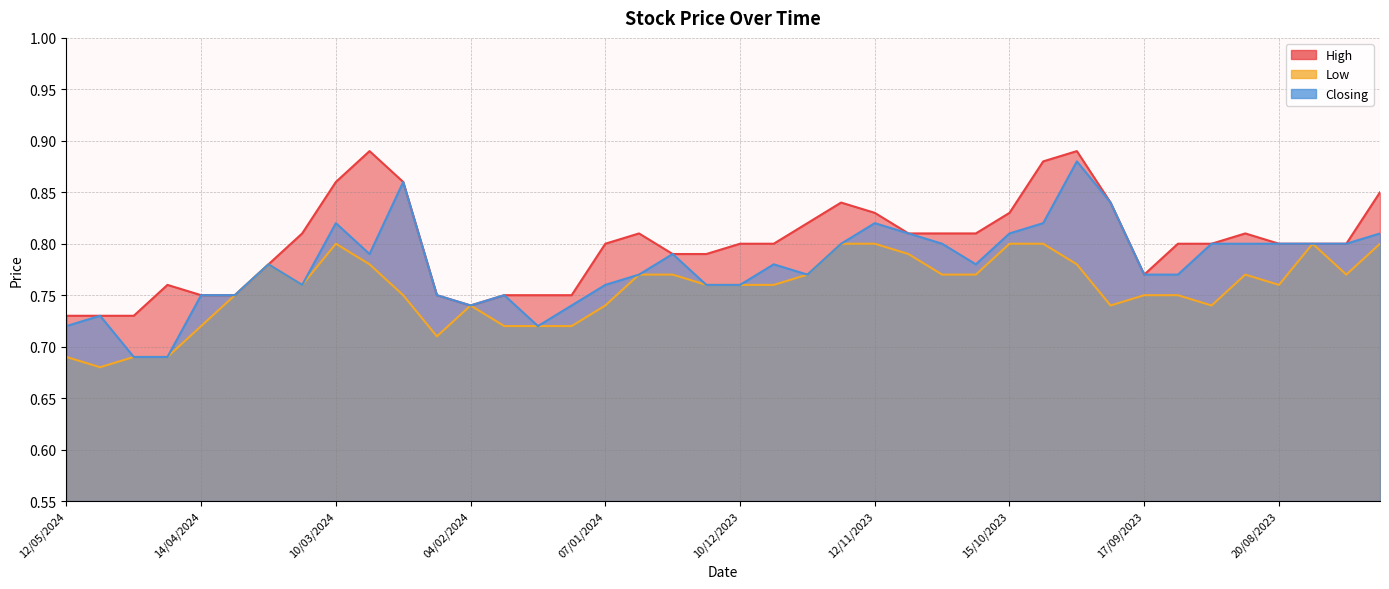

What is the difference between the second highest and minimum values in the Low series?

0.1